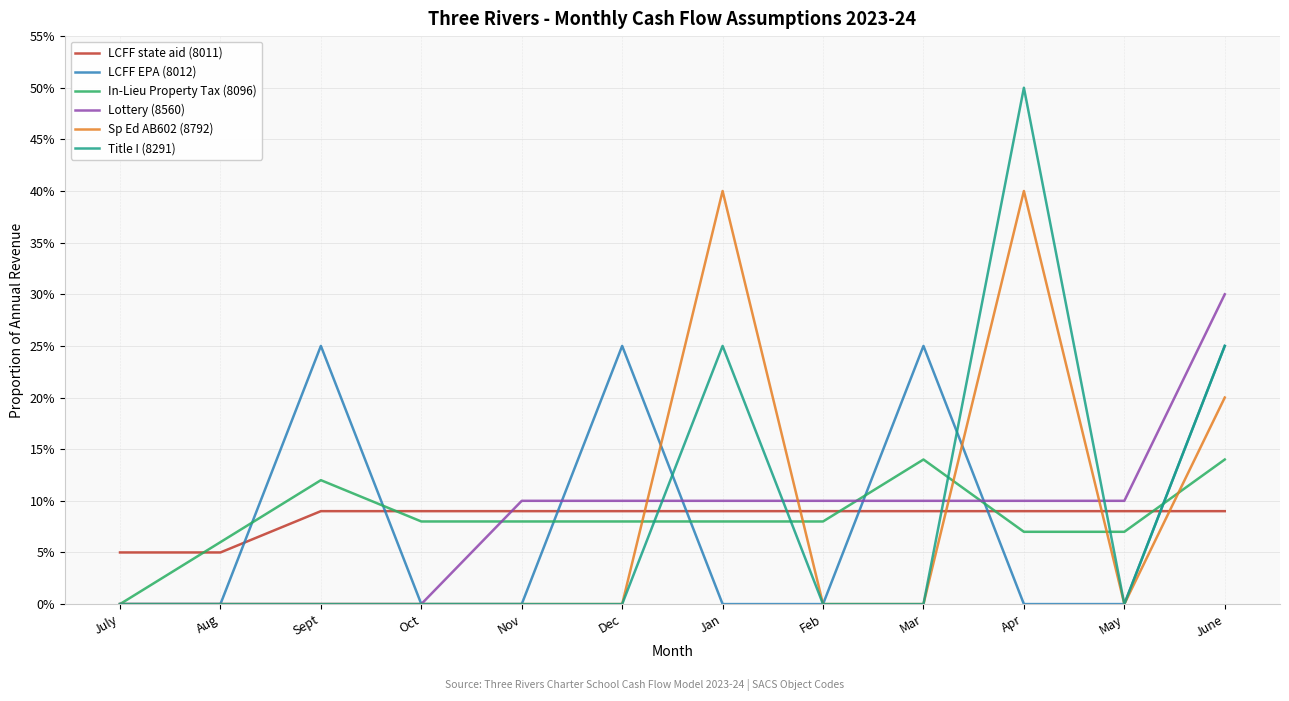

Between which two adjacent categories do LCFF state aid (8011) and Title I (8291) first intersect?

Dec and Jan